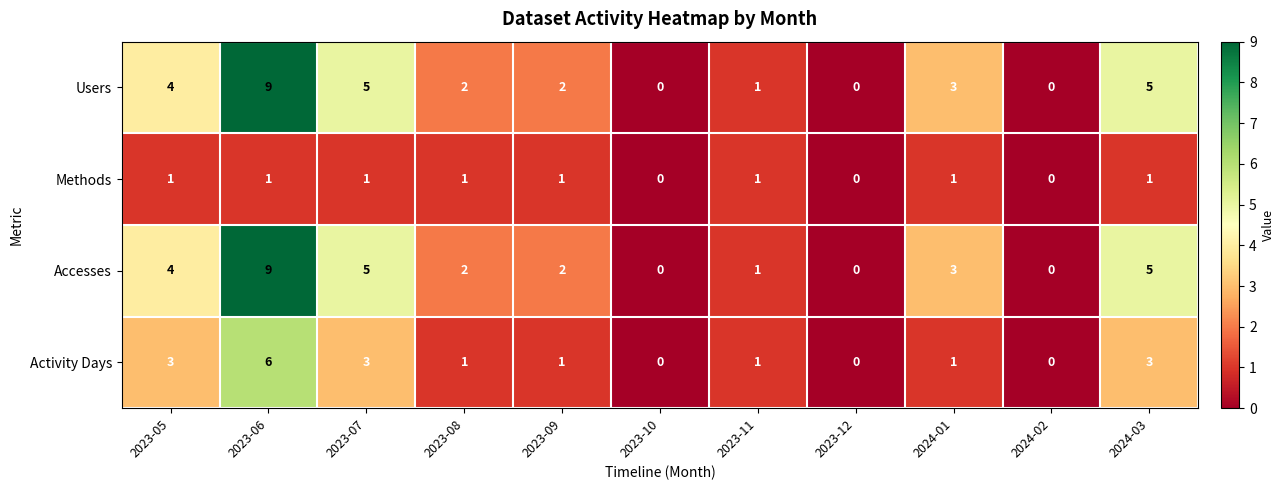

Is it true that Methods equals 0 at 2023-10?

True